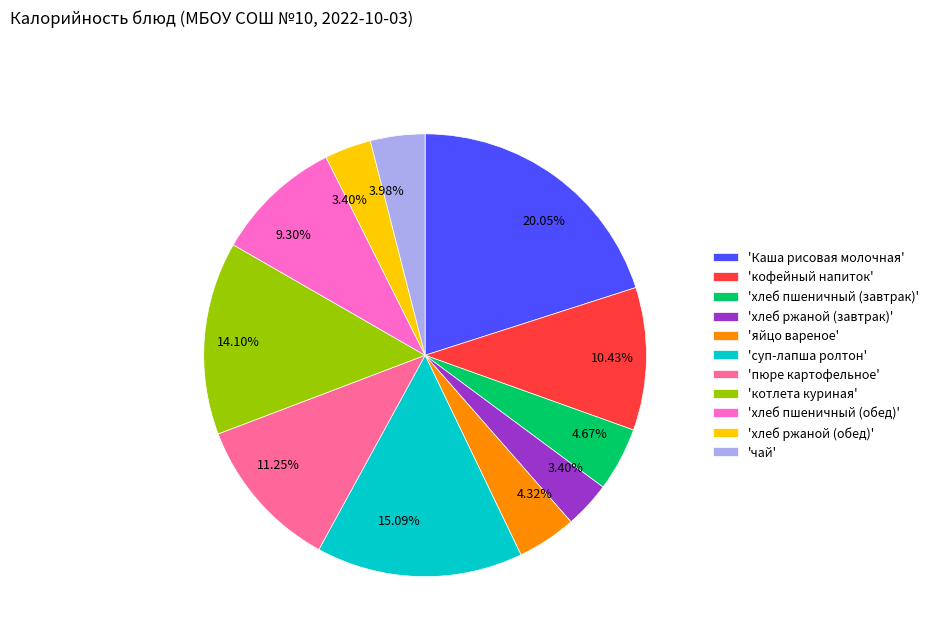

Do 'суп-лапша ролтон' and 'хлеб ржаной (обед)' together represent more than half of the pie?

No